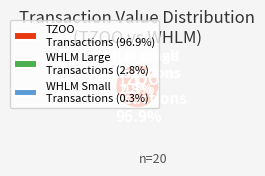

Which has a higher value, WHLM Small Transactions or WHLM Large Transactions?

WHLM Large Transactions